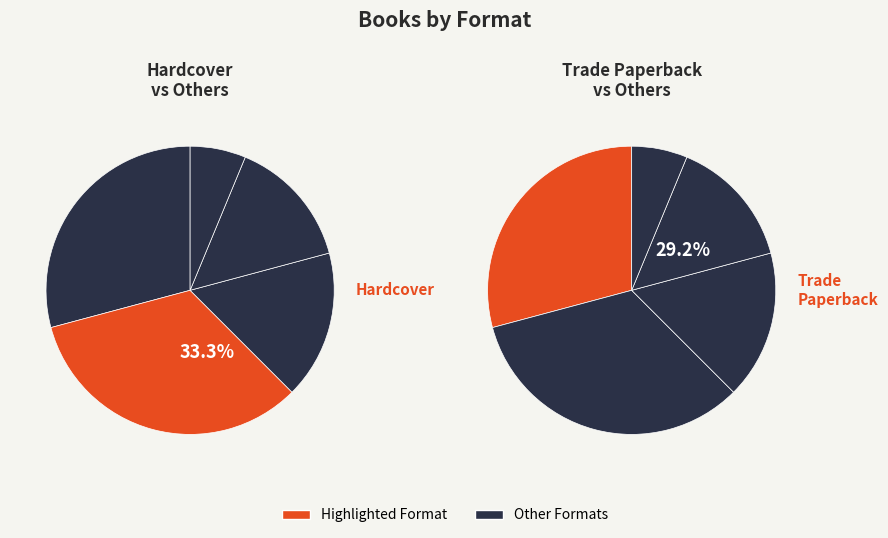

To the nearest percent, what percentage of the pie is eBook?

17%